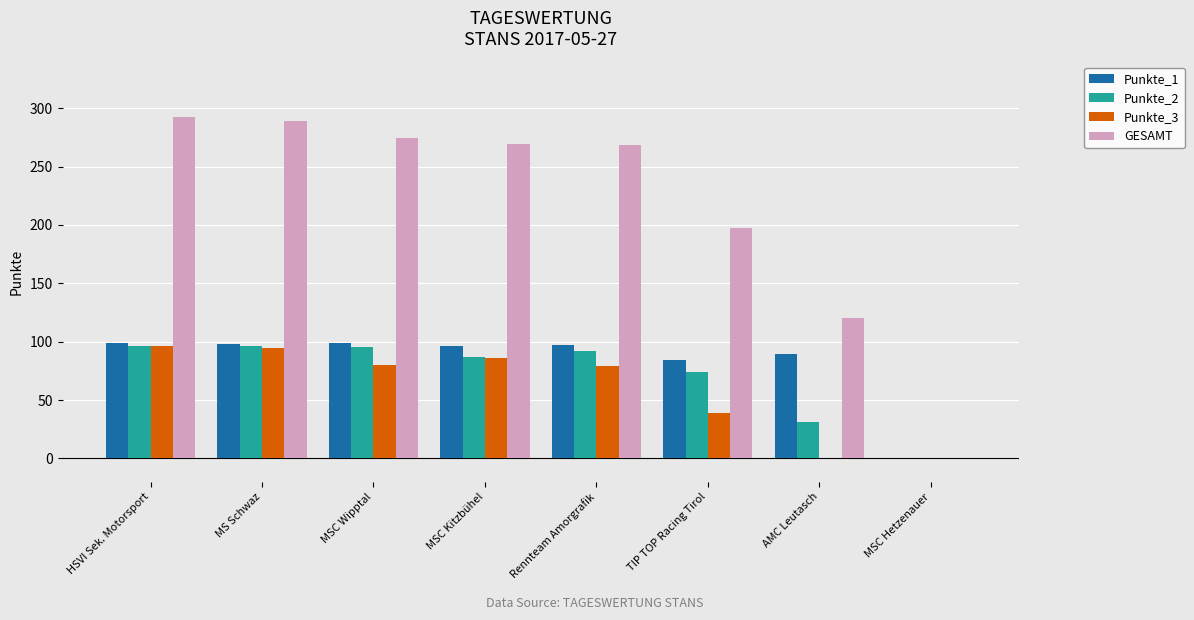

What is the spread (max minus min) of values at TIP TOP Racing Tirol?

158.3